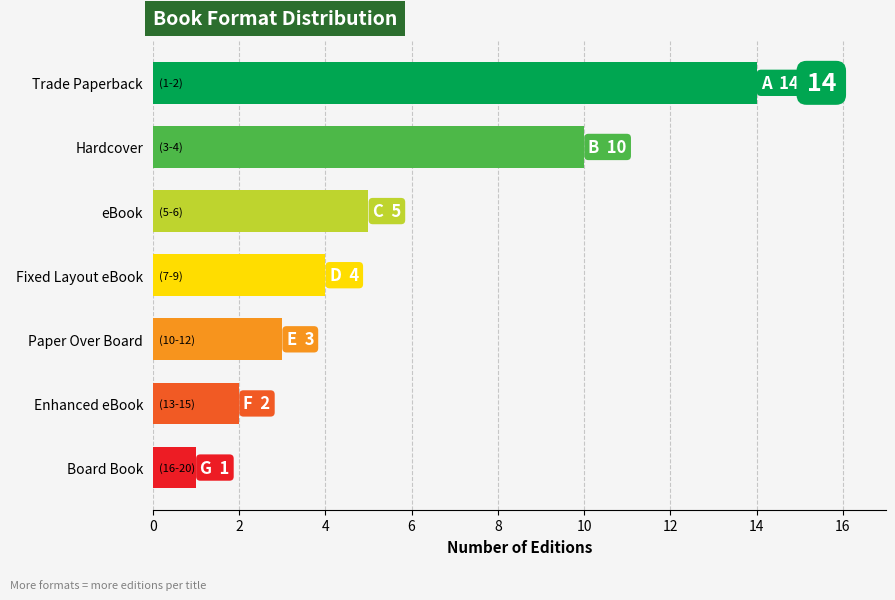

Reading bottom to top, list all the values displayed in this chart.

1	2	3	4	5	10	14